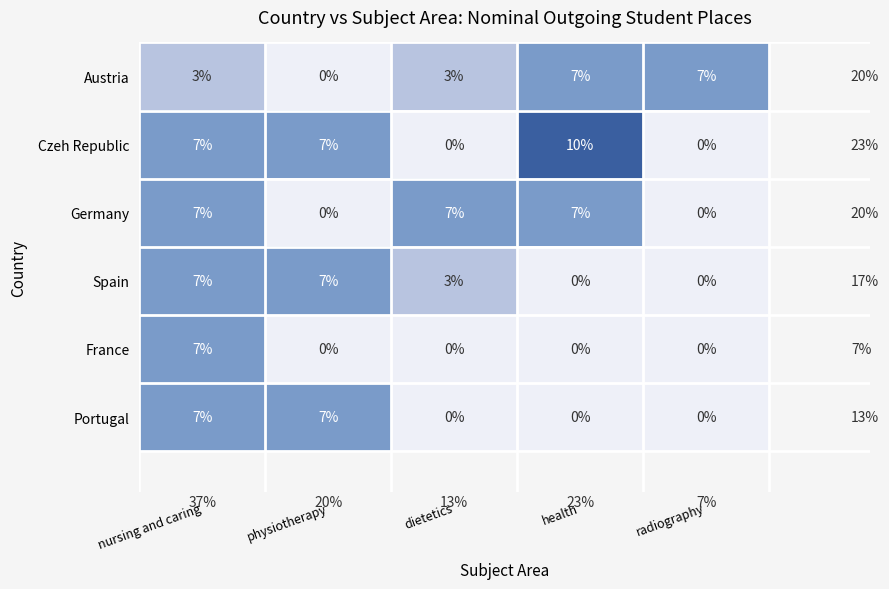

What is the difference between the Austria values at health and physiotherapy?

7